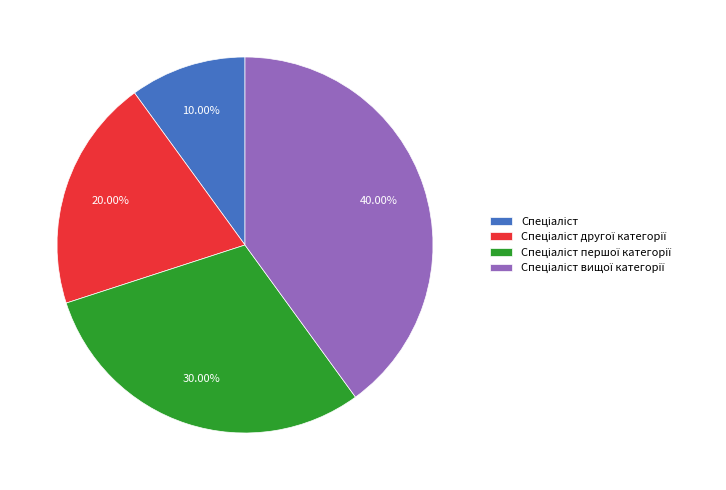

Is there any slice that represents more than half of the pie?

No